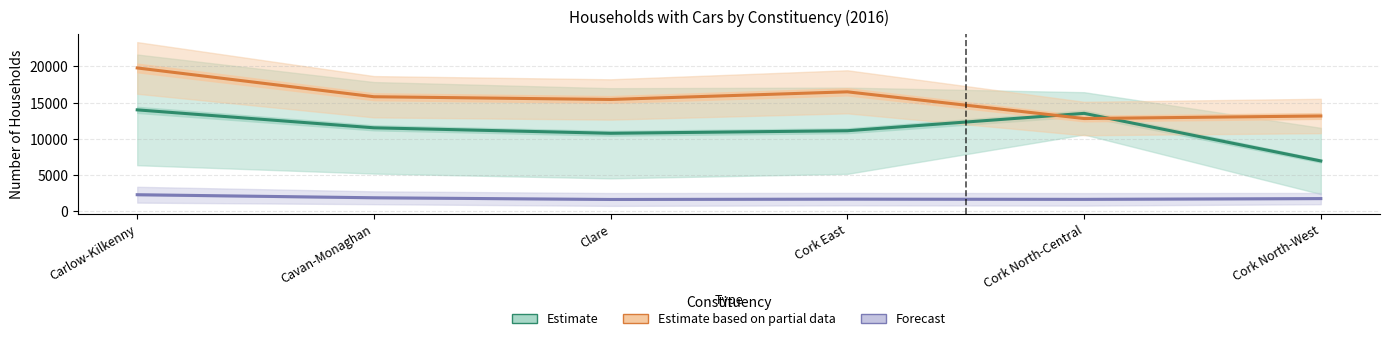

What is the difference between the Estimate values at Cork North-Central and Carlow-Kilkenny?

482.5